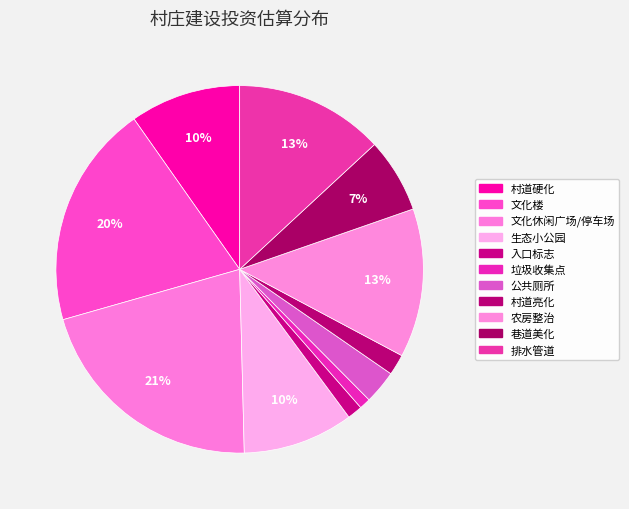

Rank the categories by value from lowest to highest.

垃圾收集点, 入口标志, 村道亮化, 公共厕所, 巷道美化, 生态小公园, 村道硬化, 农房整治, 排水管道, 文化楼, 文化休闲广场/停车场